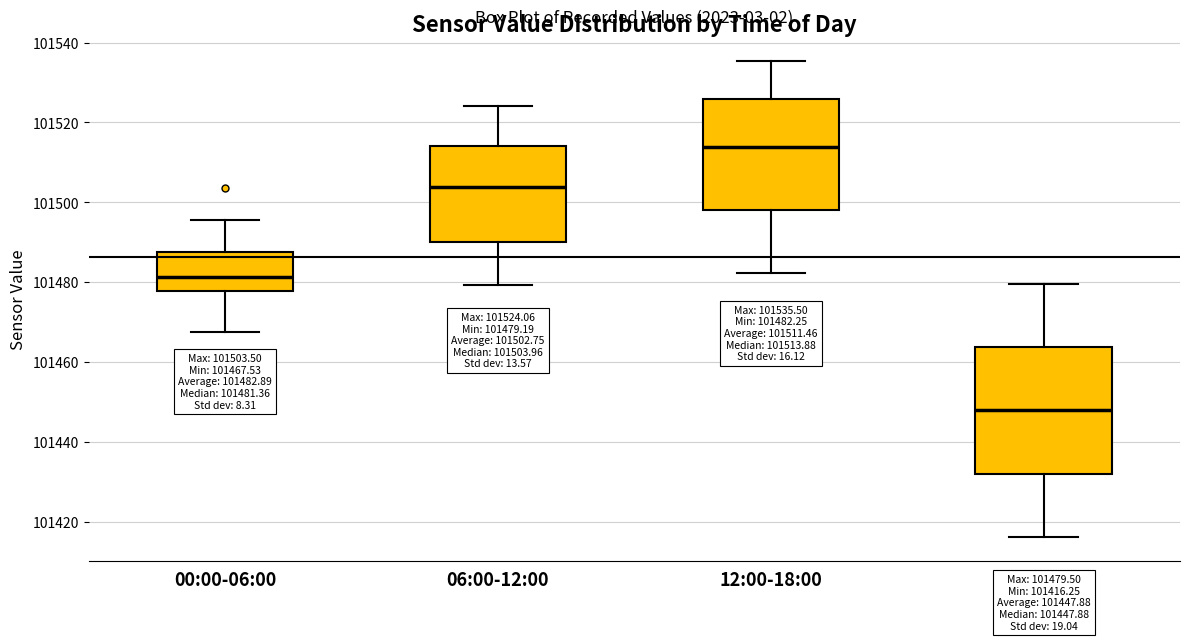

Which box's median line is the highest?

12:00-18:00